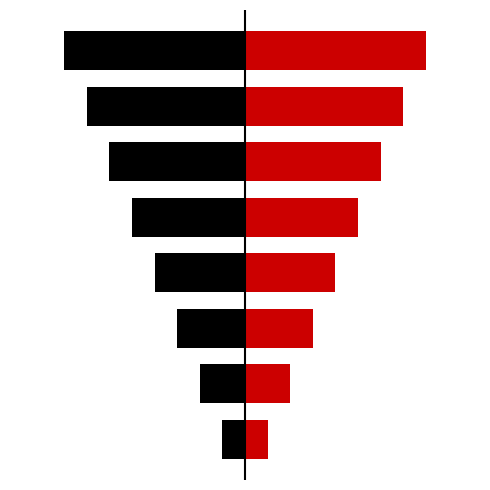

Reading left to right, list all the values displayed in this chart.

Ідентифікатор (left): 0=-1	1=-2	2=-3	3=-4	4=-5	5=-6	6=-7	7=-8
Ідентифікатор (right): 0=1	1=2	2=3	3=4	4=5	5=6	6=7	7=8